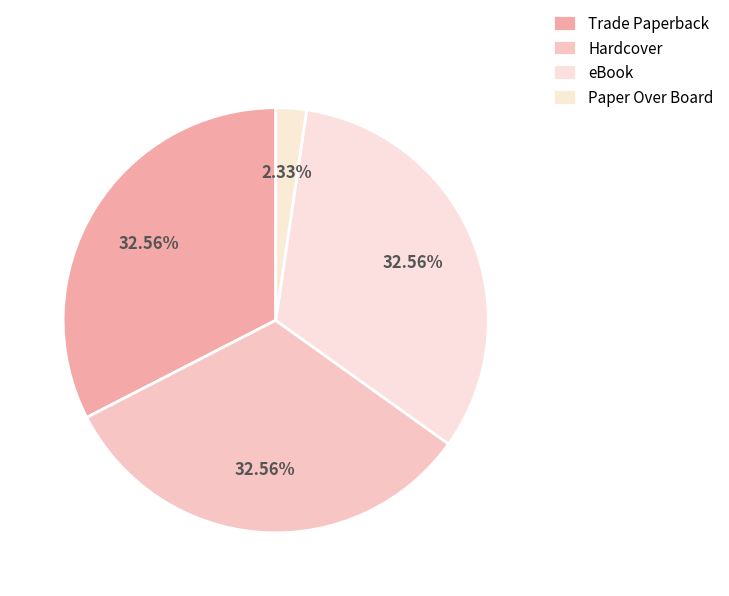

True or false: eBook accounts for 39% of the total.

False